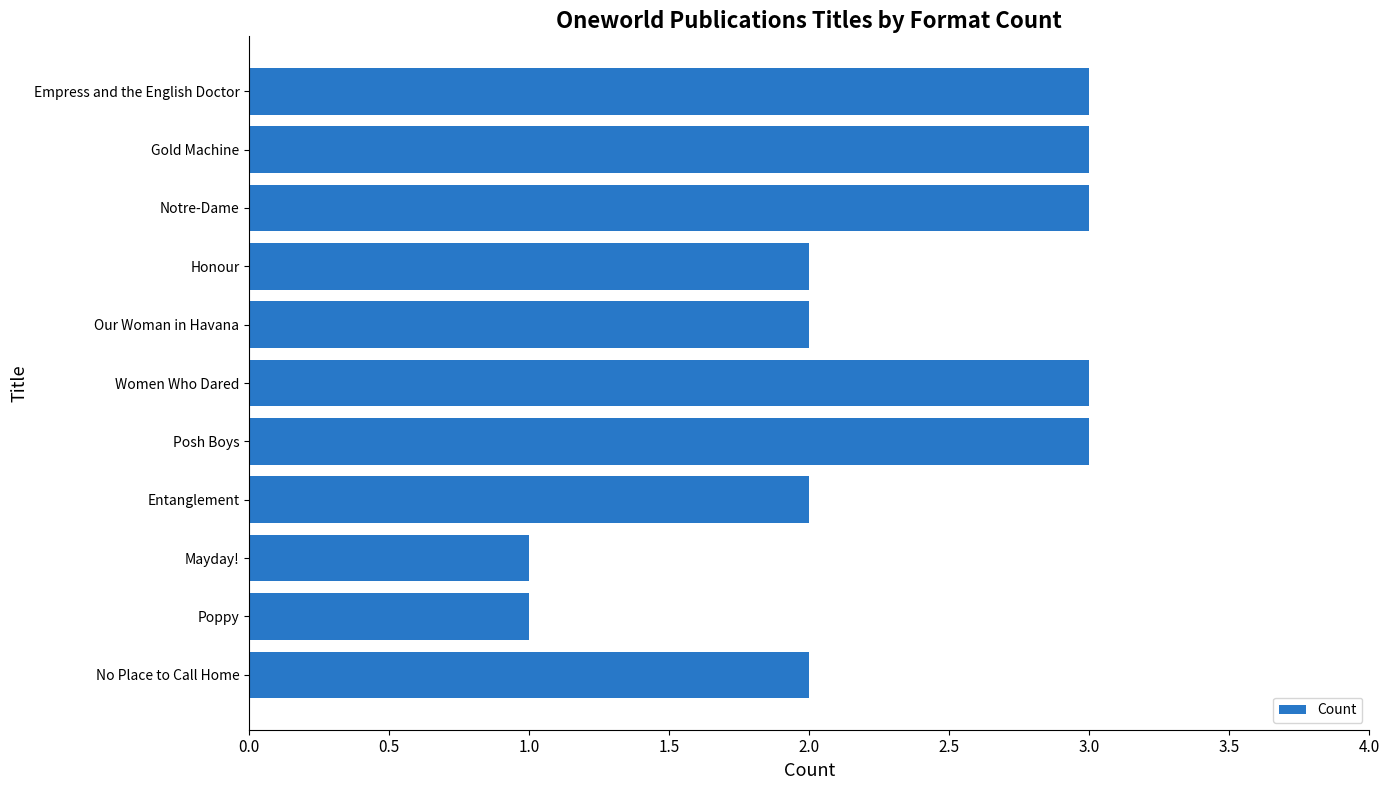

True or false: the data shows 1 at Our Woman in Havana.

False